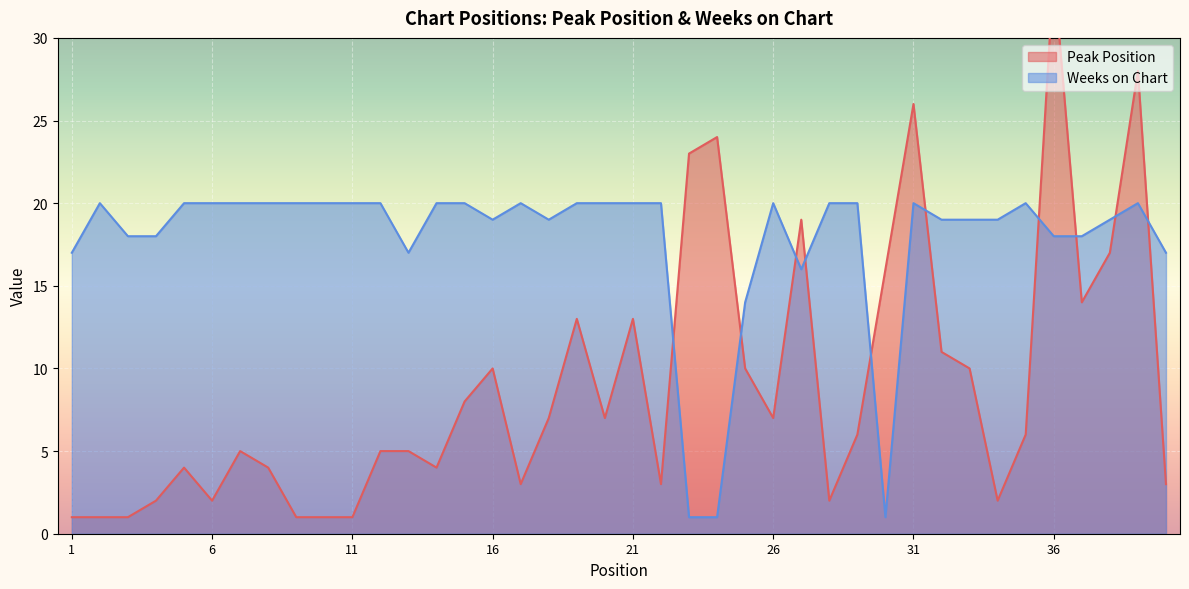

True or false: Peak Position and Weeks on Chart cross at least once.

True